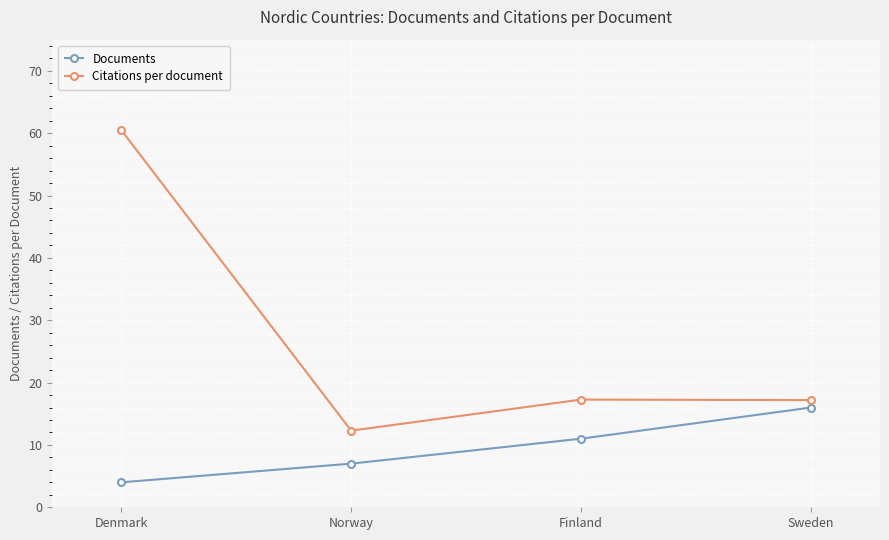

What is the value of the Documents point at the 3rd from the left?

11.0